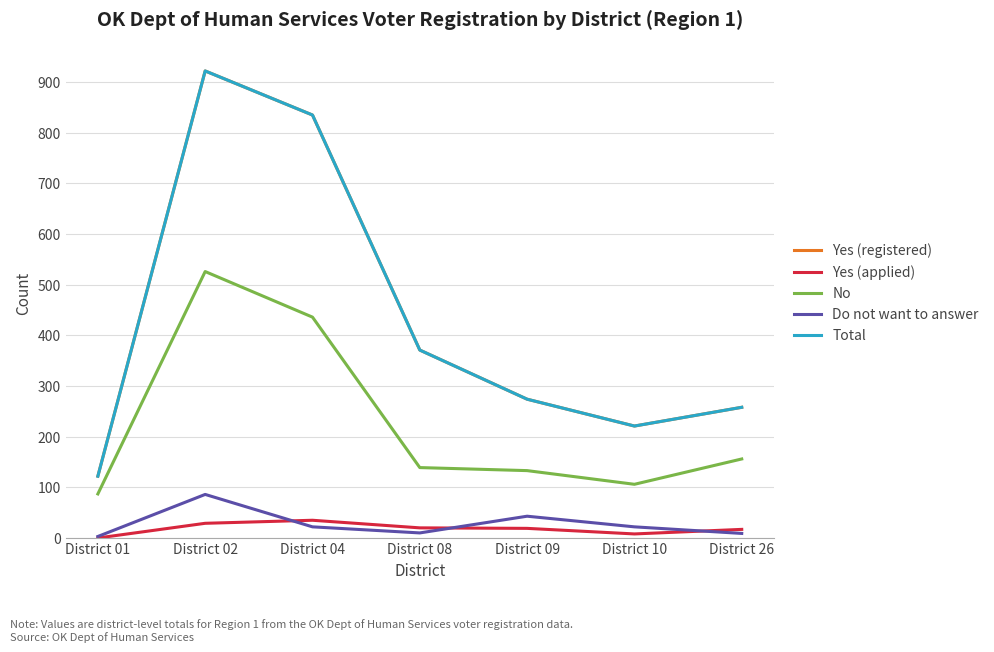

Is the value of Total at District 26 greater than the value of No at District 26?

Yes